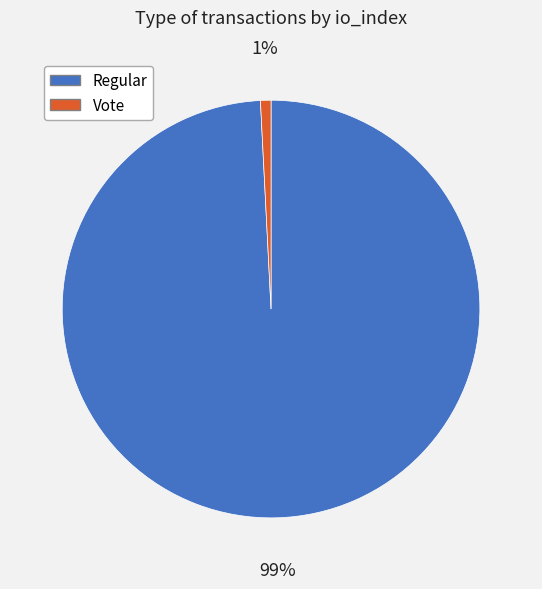

Which has a higher value, Regular or Vote?

Regular